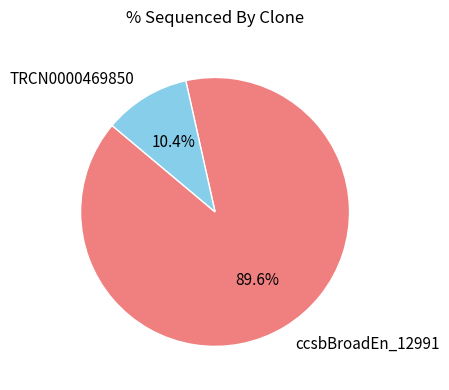

Rank the categories by value from lowest to highest.

TRCN0000469850, ccsbBroadEn_12991